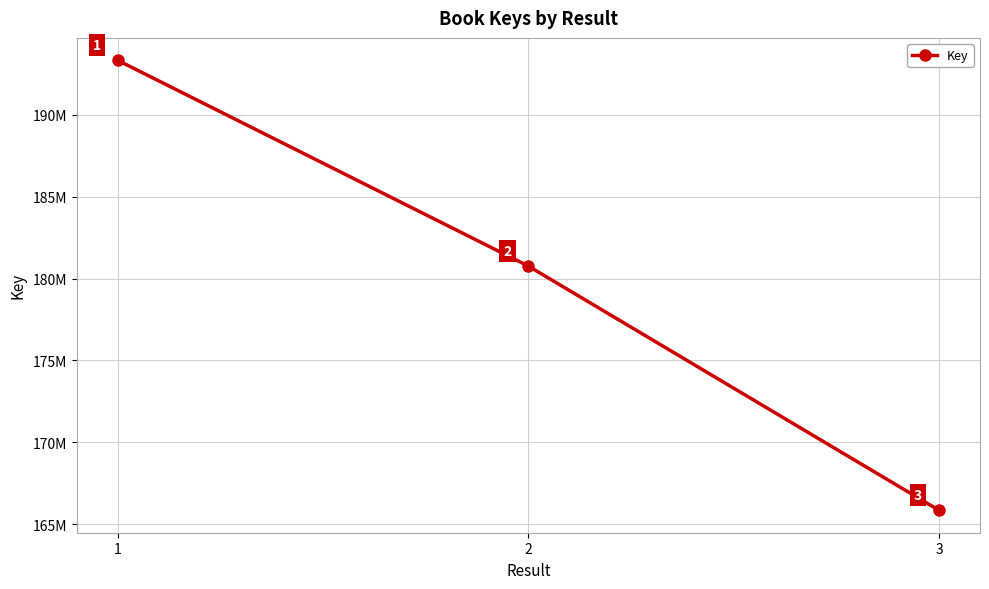

Is this an area chart (filled region under the line)?

No